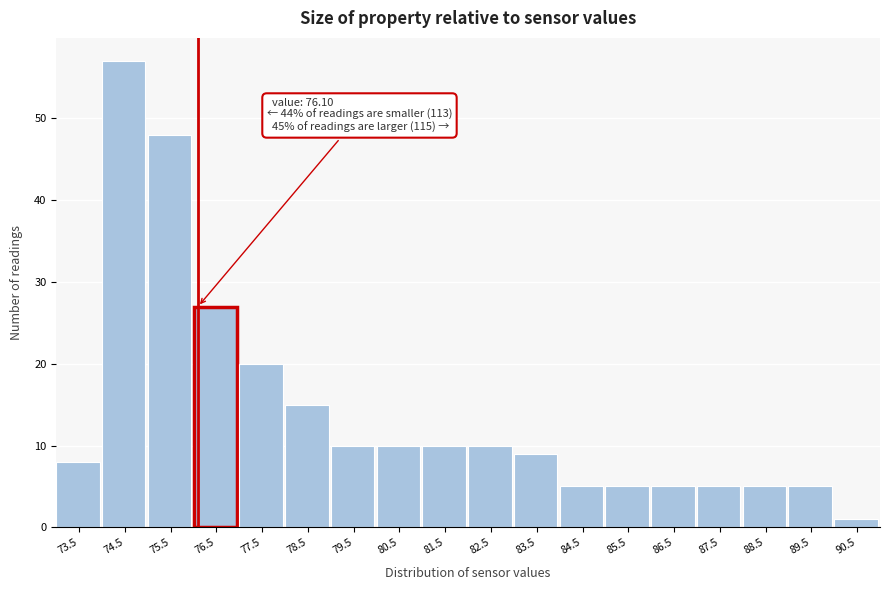

Which range on the x-axis has the tallest bar?

74 to 75